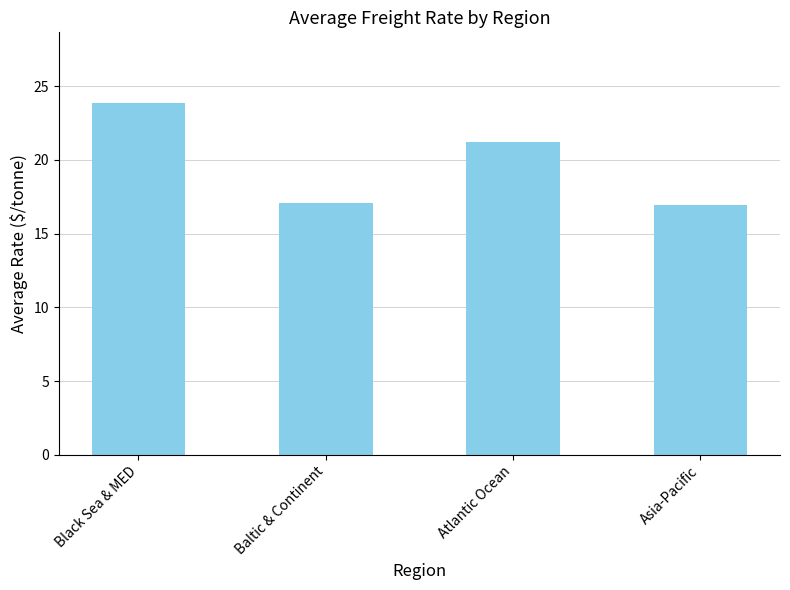

What is the minimum value shown in the chart?

16.9